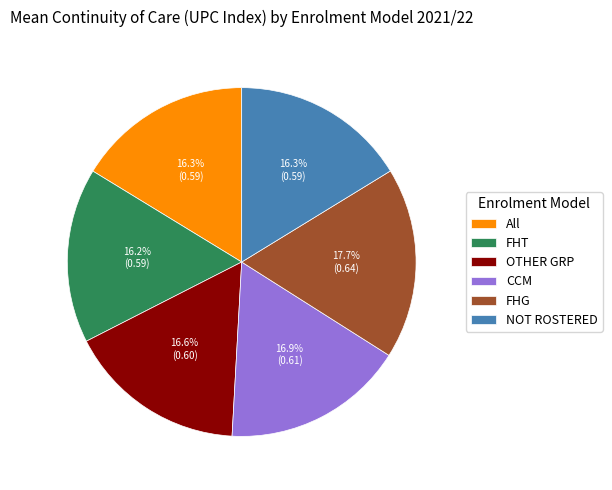

Count the number of slices in the pie.

6